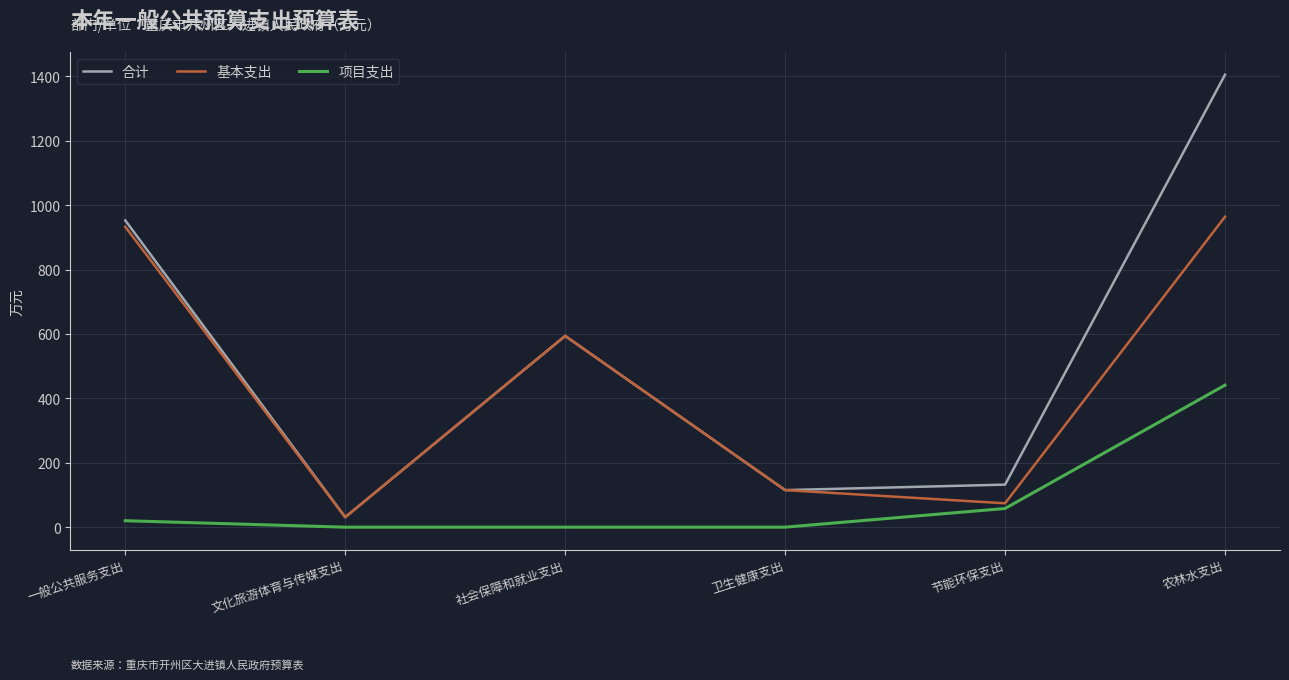

True or false: 合计 and 项目支出 cross at least once.

False